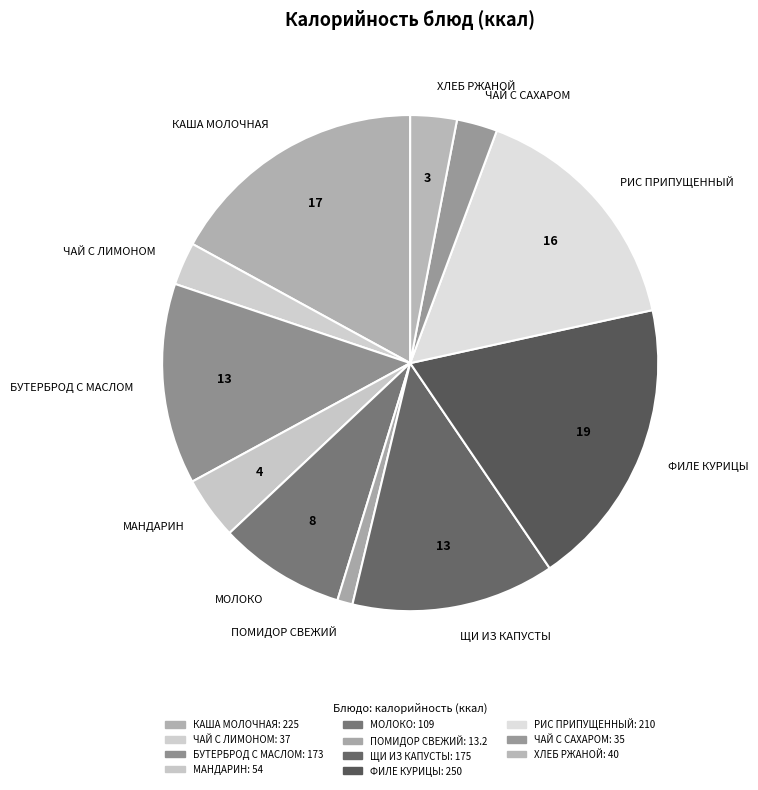

Does any single category account for the majority?

No